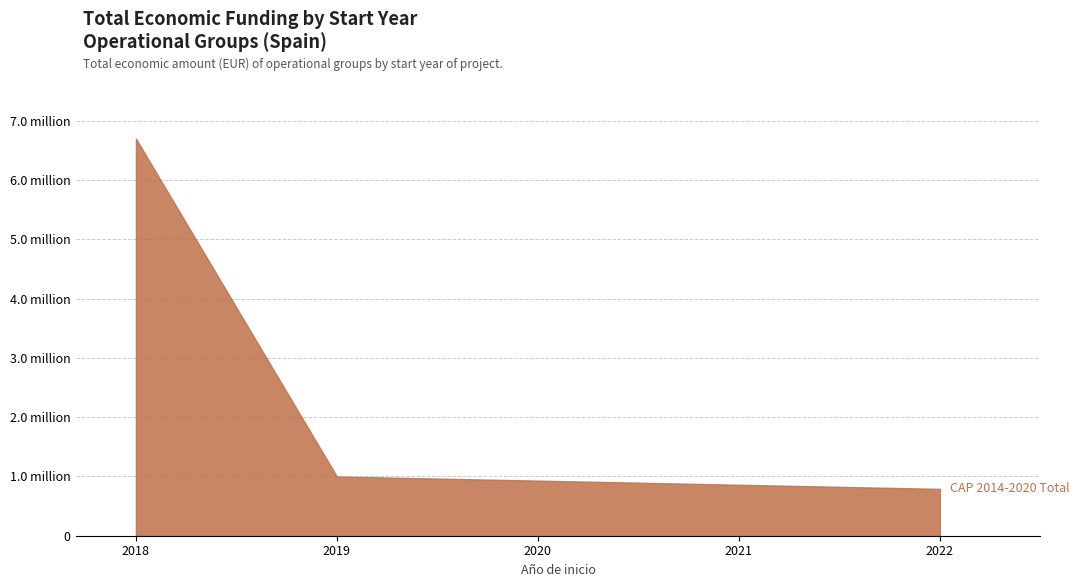

Is this an area chart (filled region under the line)?

Yes